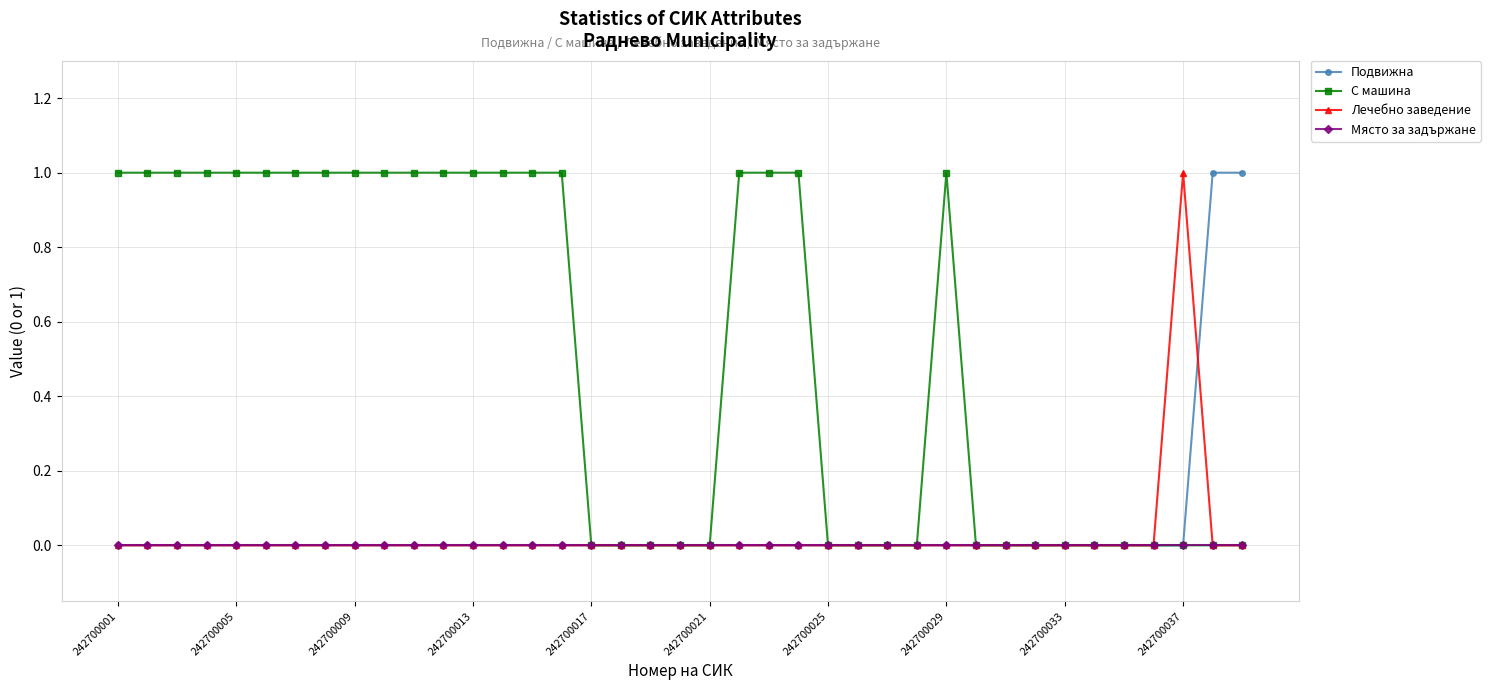

Which series has the largest total across all categories?

С машина